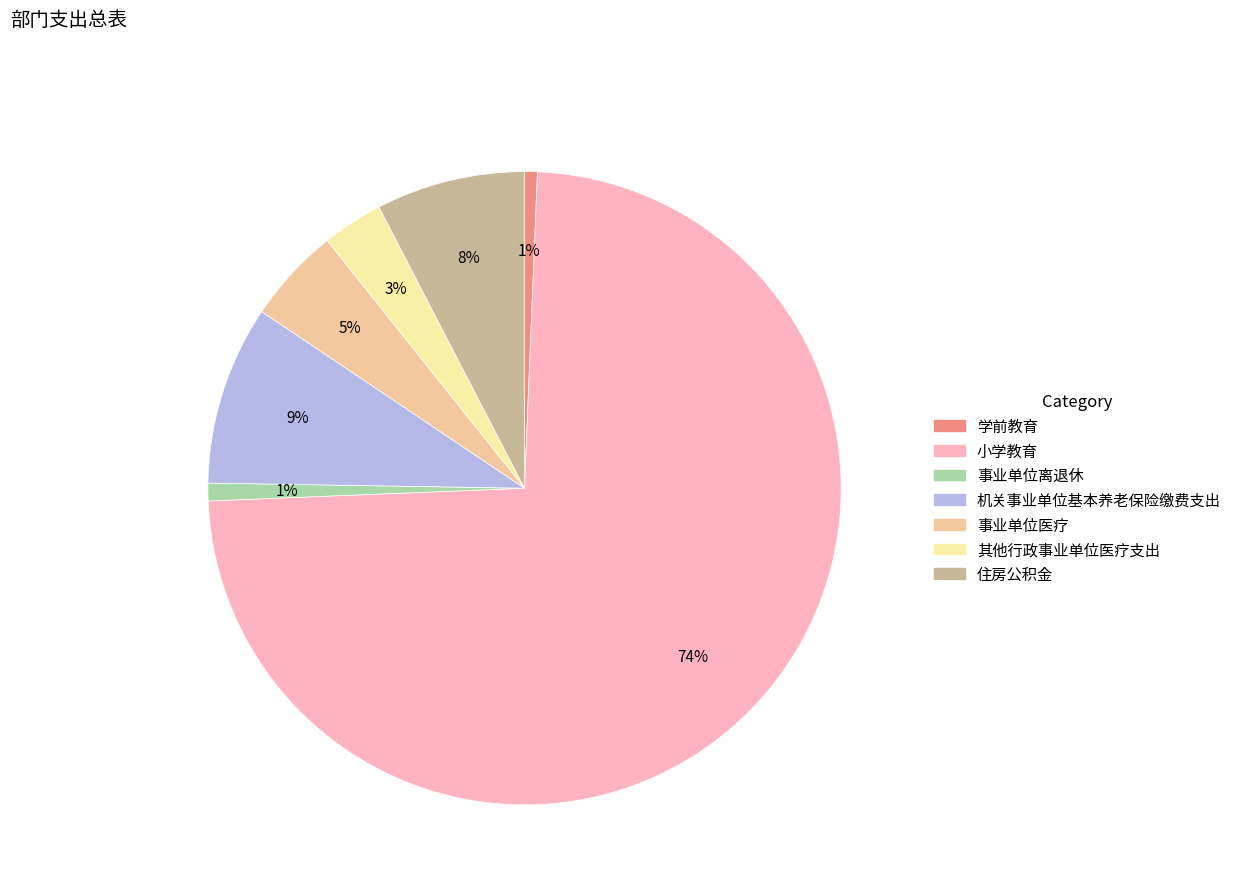

Does any single category account for the majority?

Yes